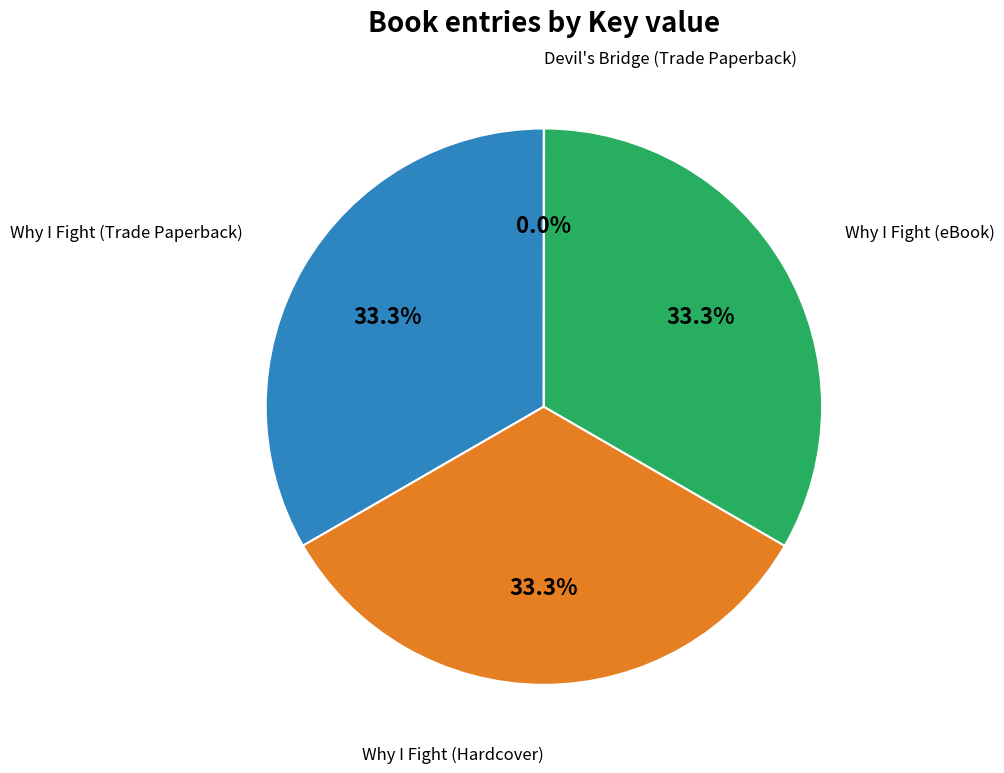

Does any single category account for the majority?

No